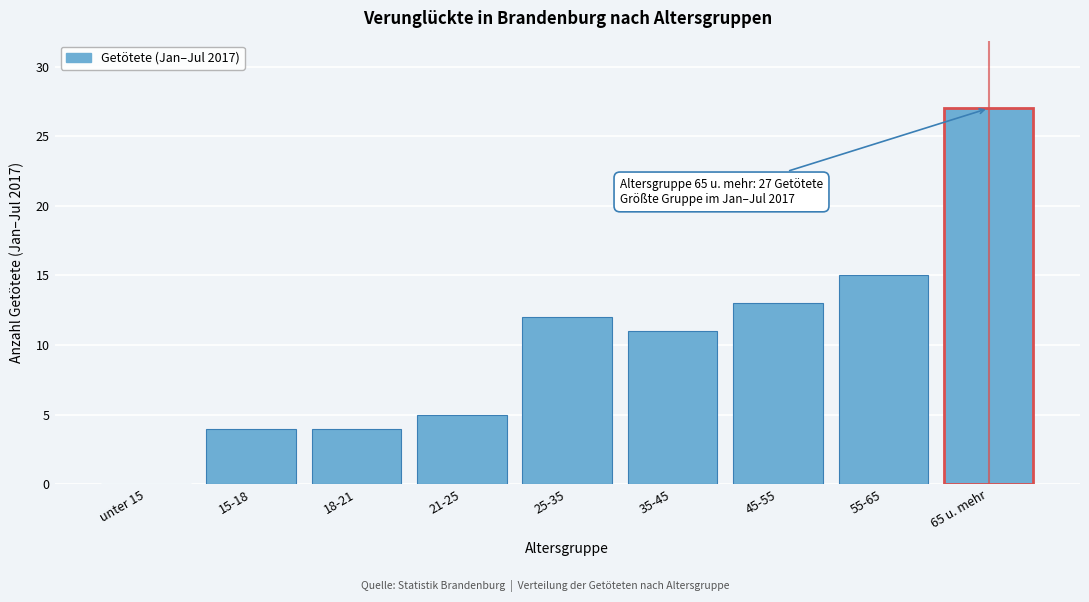

Reading left to right, what are all the values shown in this chart?

unter 15=0	15-18=4	18-21=4	21-25=5	25-35=12	35-45=11	45-55=13	55-65=15	65 u. mehr=27